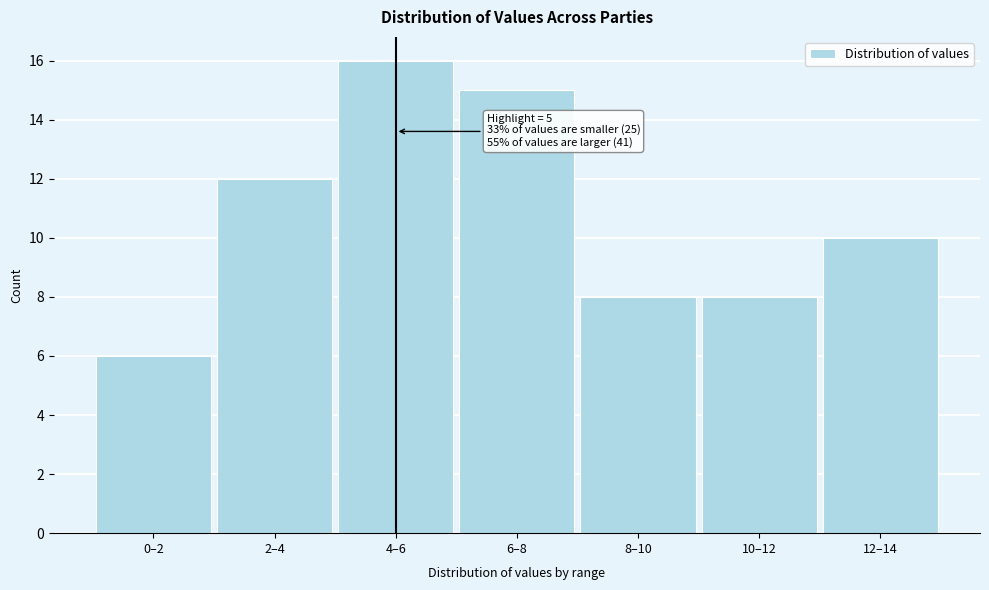

Reading right to left, extract all data points from this chart.

12–14=10	10–12=8	8–10=8	6–8=15	4–6=16	2–4=12	0–2=6